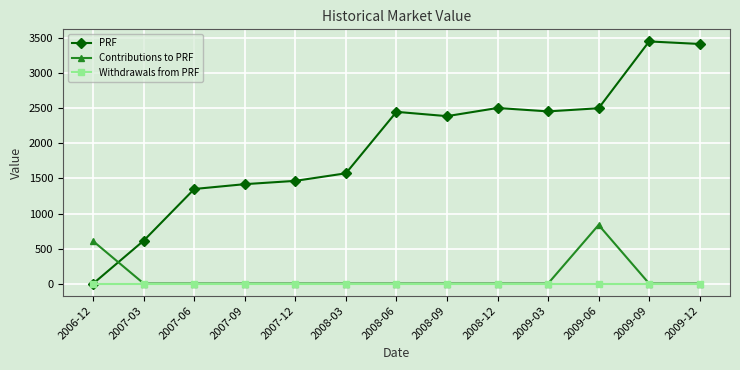

Rank the series by their maximum value, from highest to lowest.

PRF, Contributions to PRF, Withdrawals from PRF